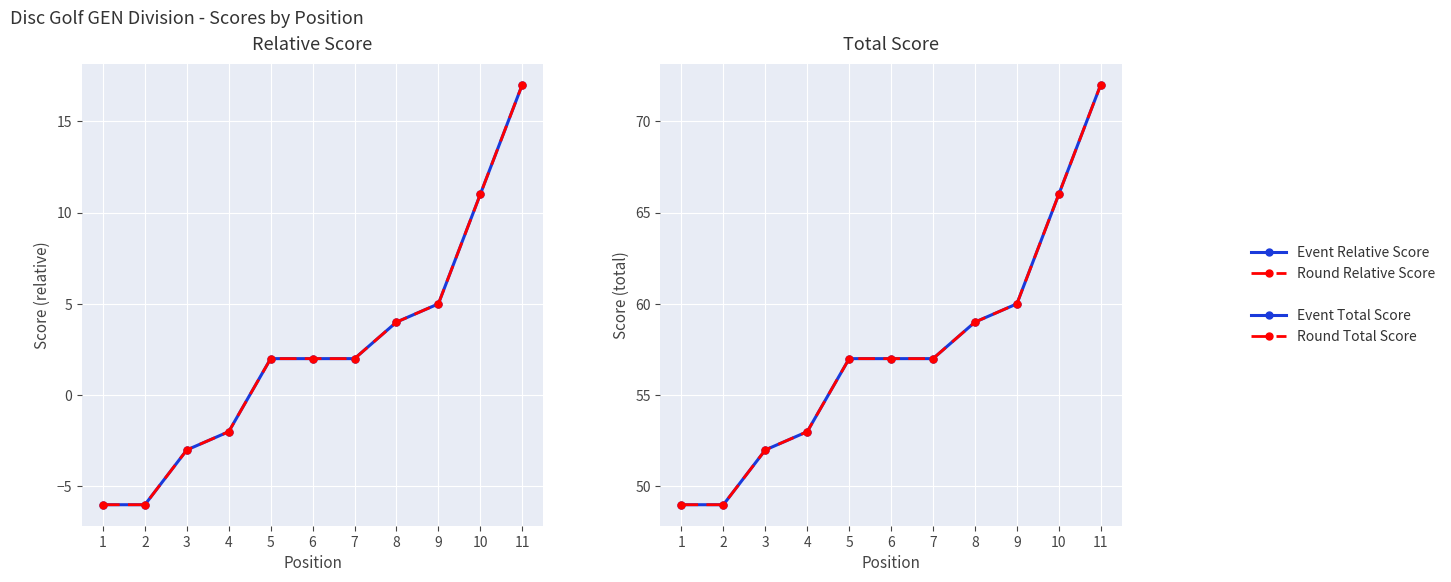

How many values in the Round Relative Score series exceed 2?

4